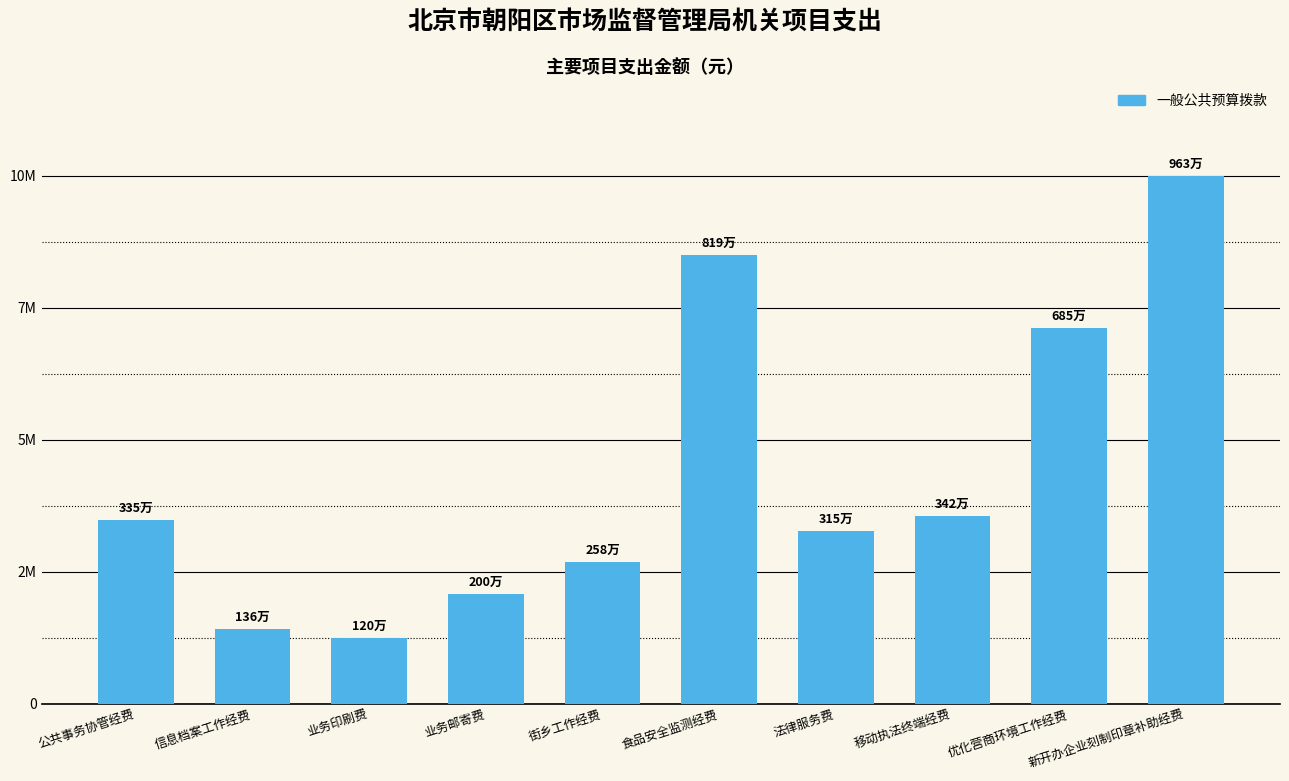

What is the value of the 7th bar from the left?

3150000